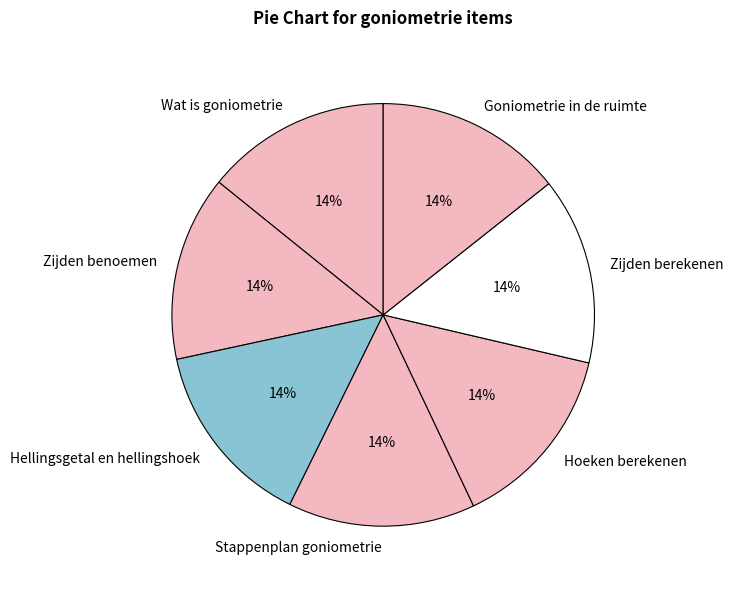

How many slices are in this pie chart?

7